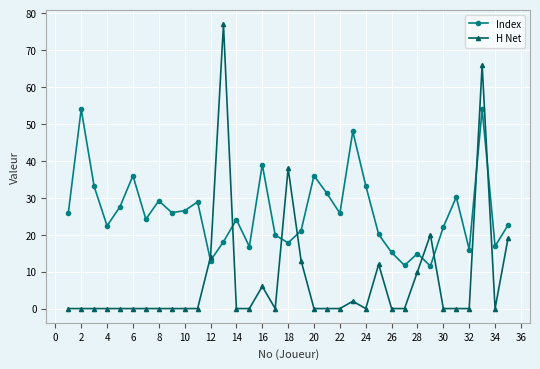

List the series in order of their overall mean, highest first.

Index, H Net